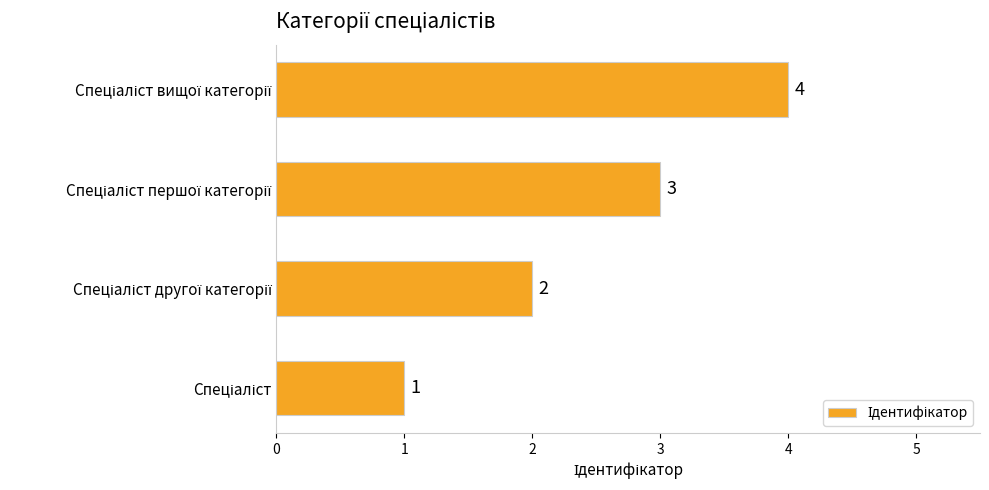

Does the chart contain stacked bars?

No